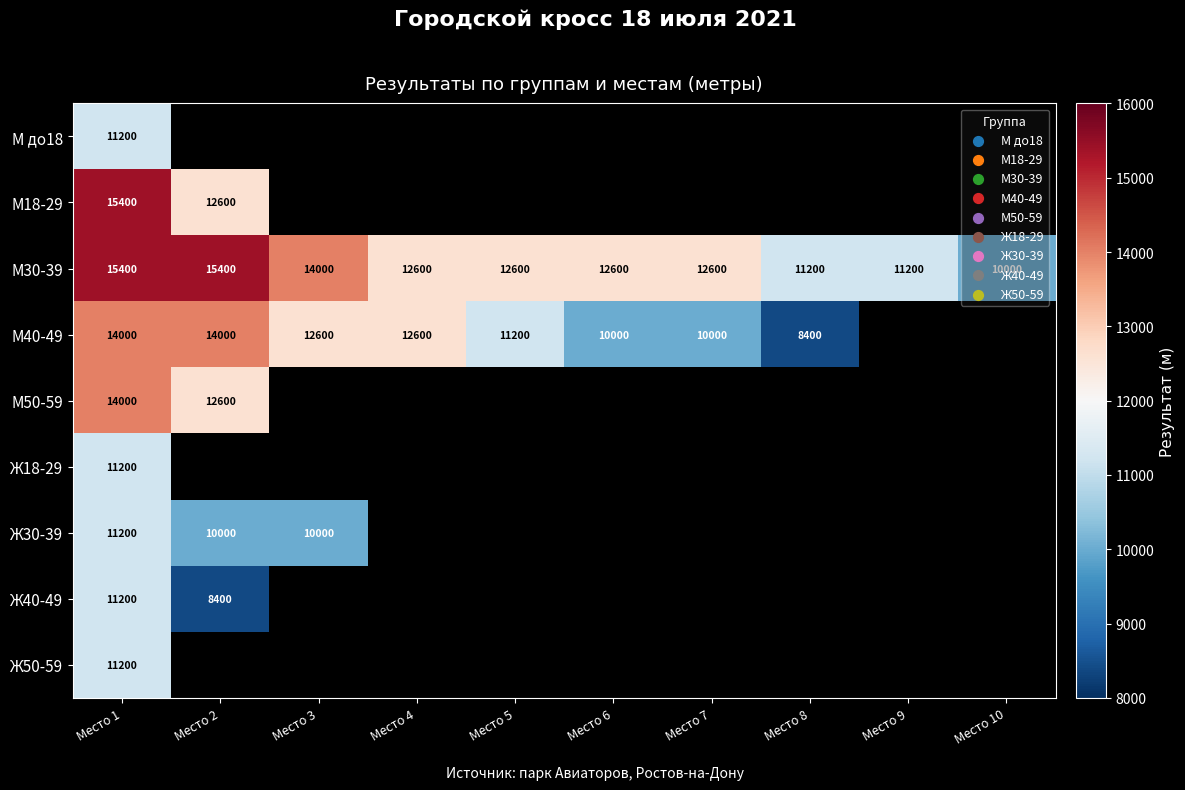

The М40-49 series shows 8605 at Место 2. True or false?

False